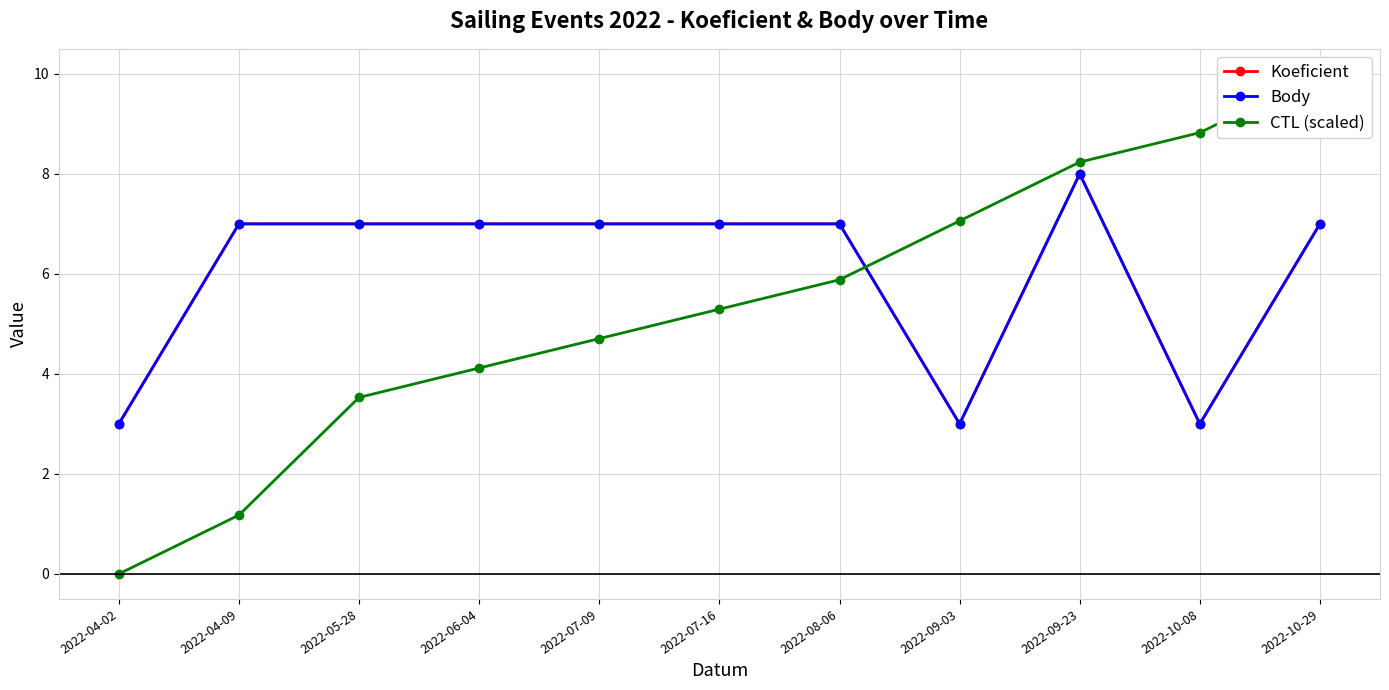

What are all the series names shown in the legend?

Koeficient, Body, CTL (scaled)